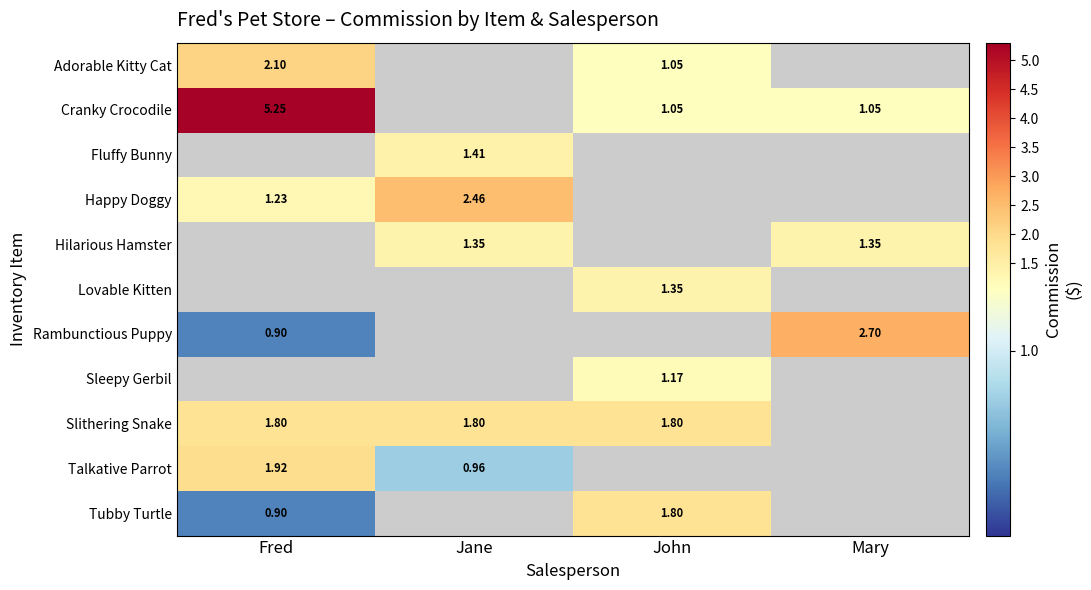

What is the difference between the highest and lowest values at John?

0.8